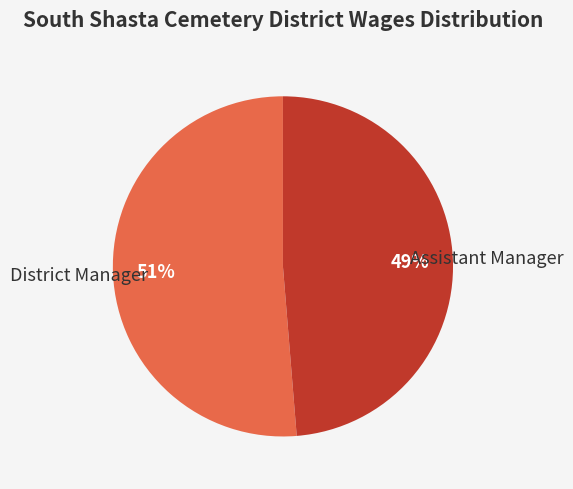

Is there a majority slice in this chart?

Yes